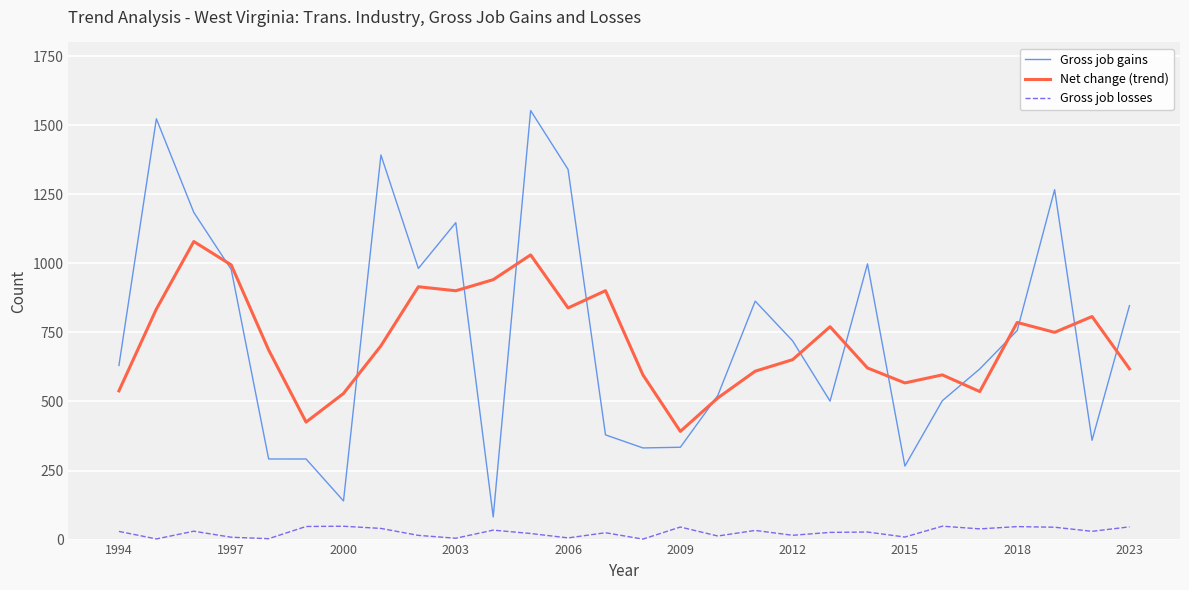

What are all the series names shown in the legend?

Gross job gains, Net change (trend), Gross job losses